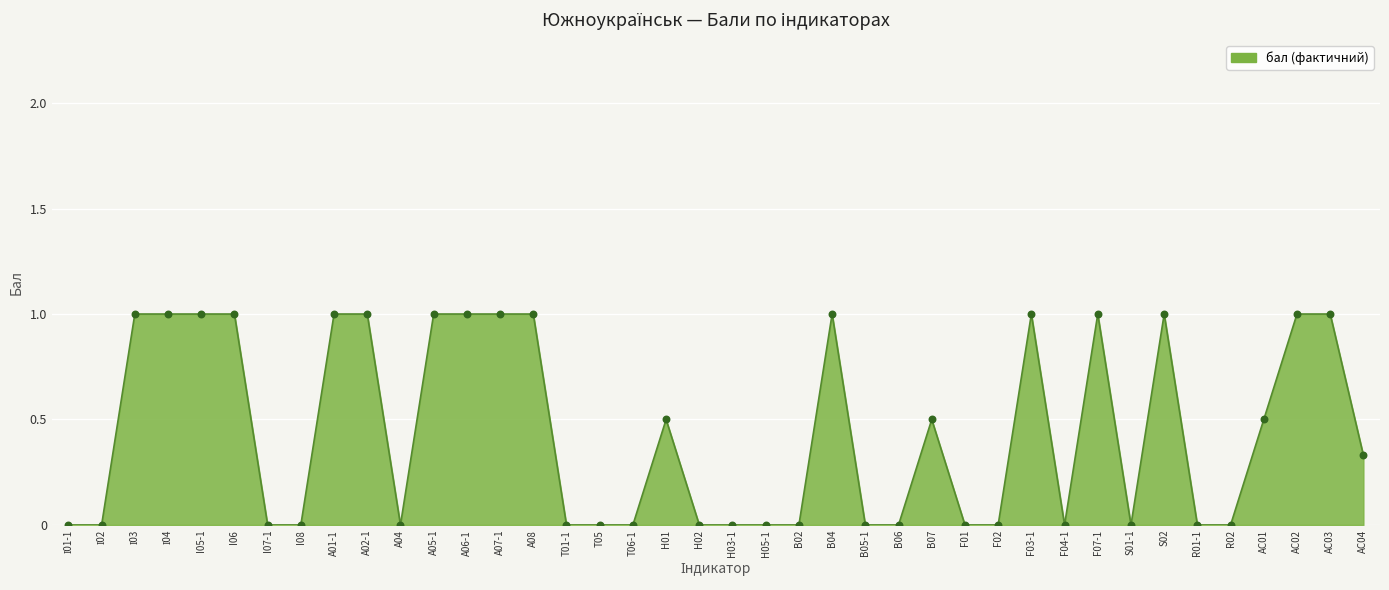

Between A08 and F01, which is larger?

A08